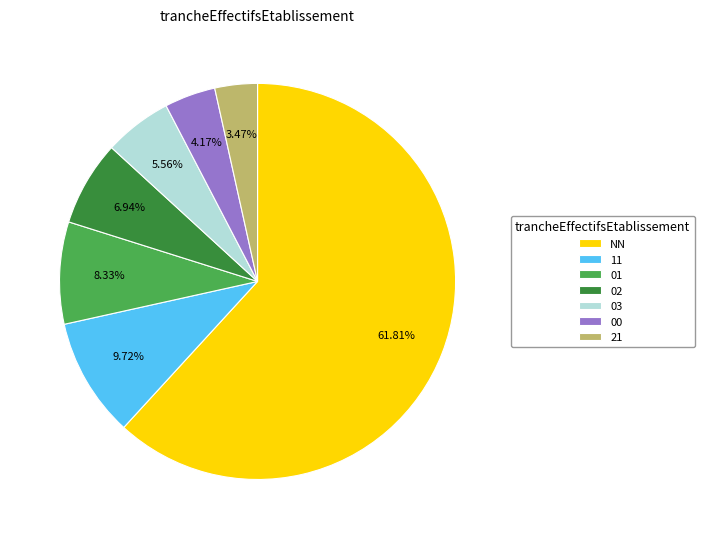

Is it true that 02 is 7% of the pie?

True